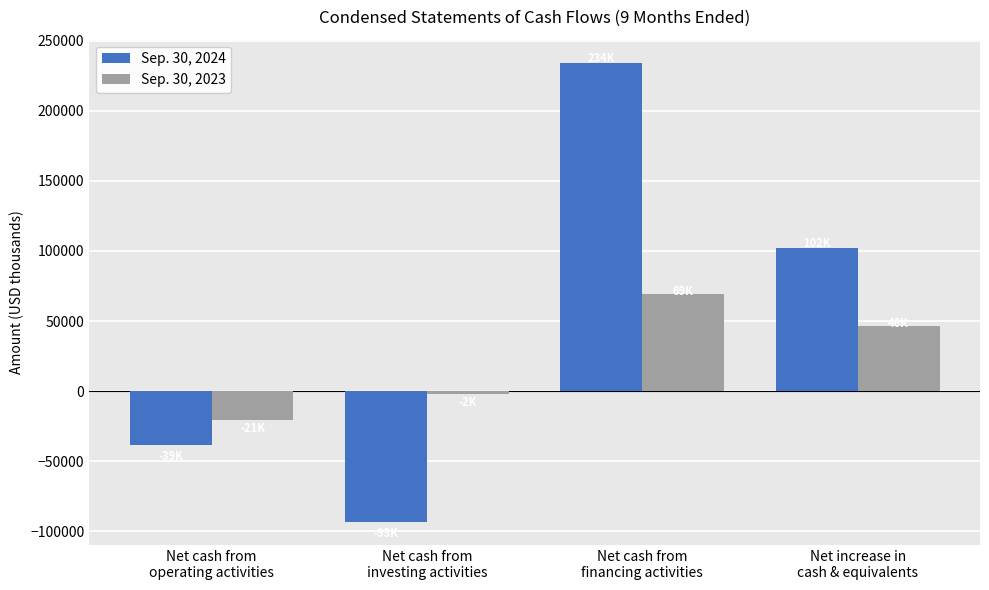

What is the value of the Sep. 30, 2024 bar at the 4th from the left?

102342